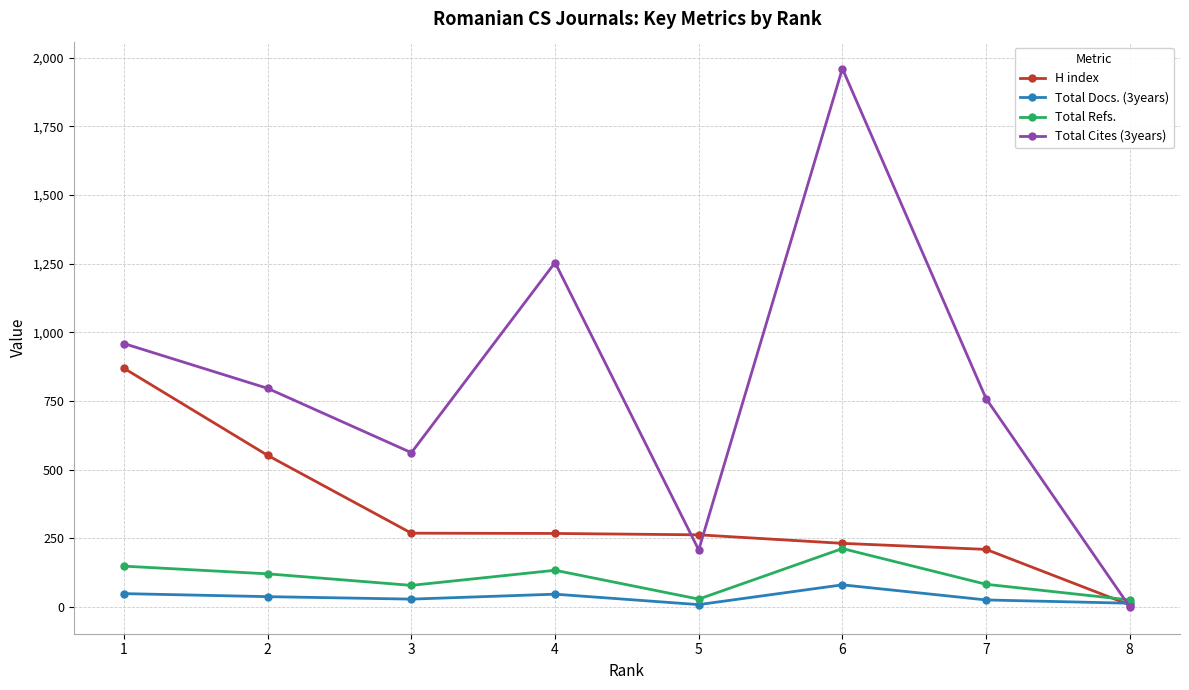

In Total Cites (3years), how many points are higher than both neighbors (excluding endpoints)?

2